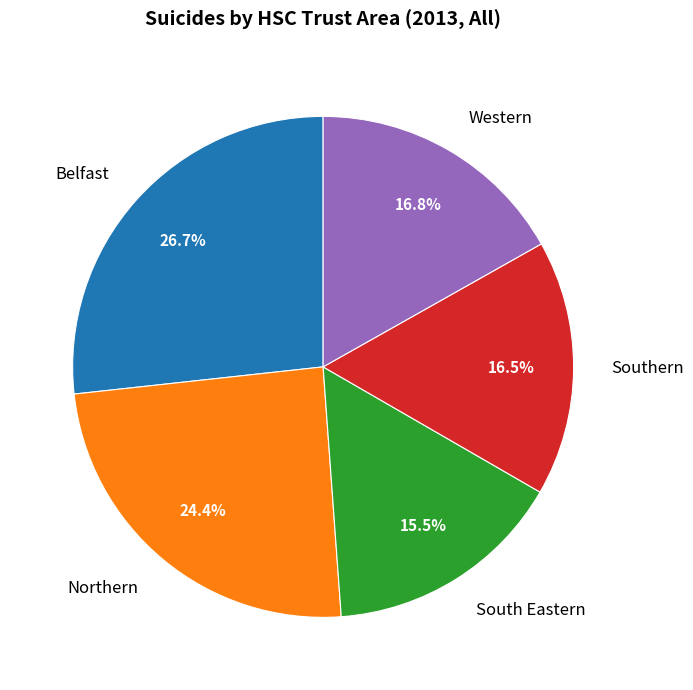

Is it true that Belfast is 41% of the pie?

False